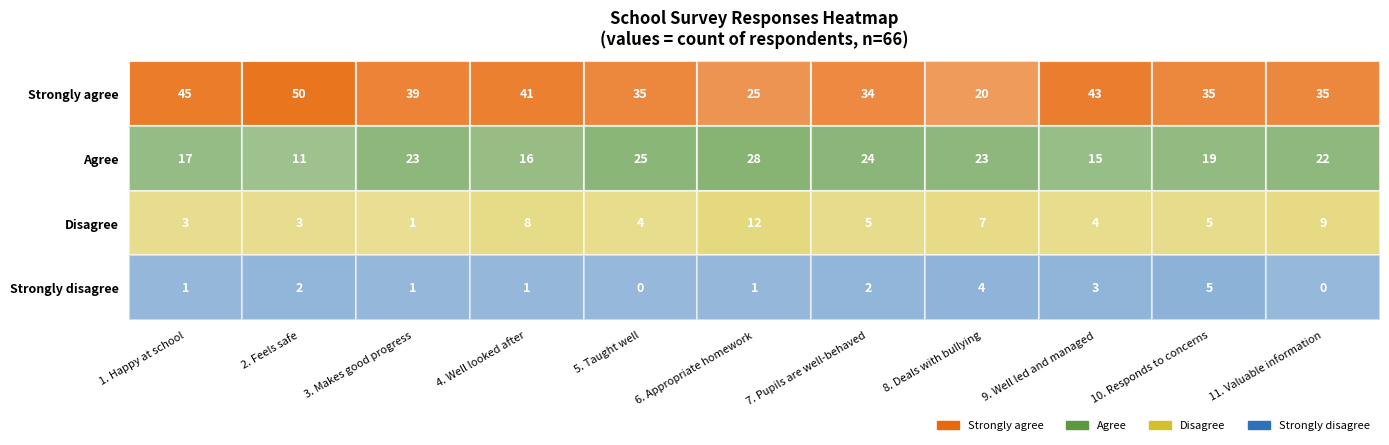

What value does the Q10 series have at Agree, to the nearest 5?

20